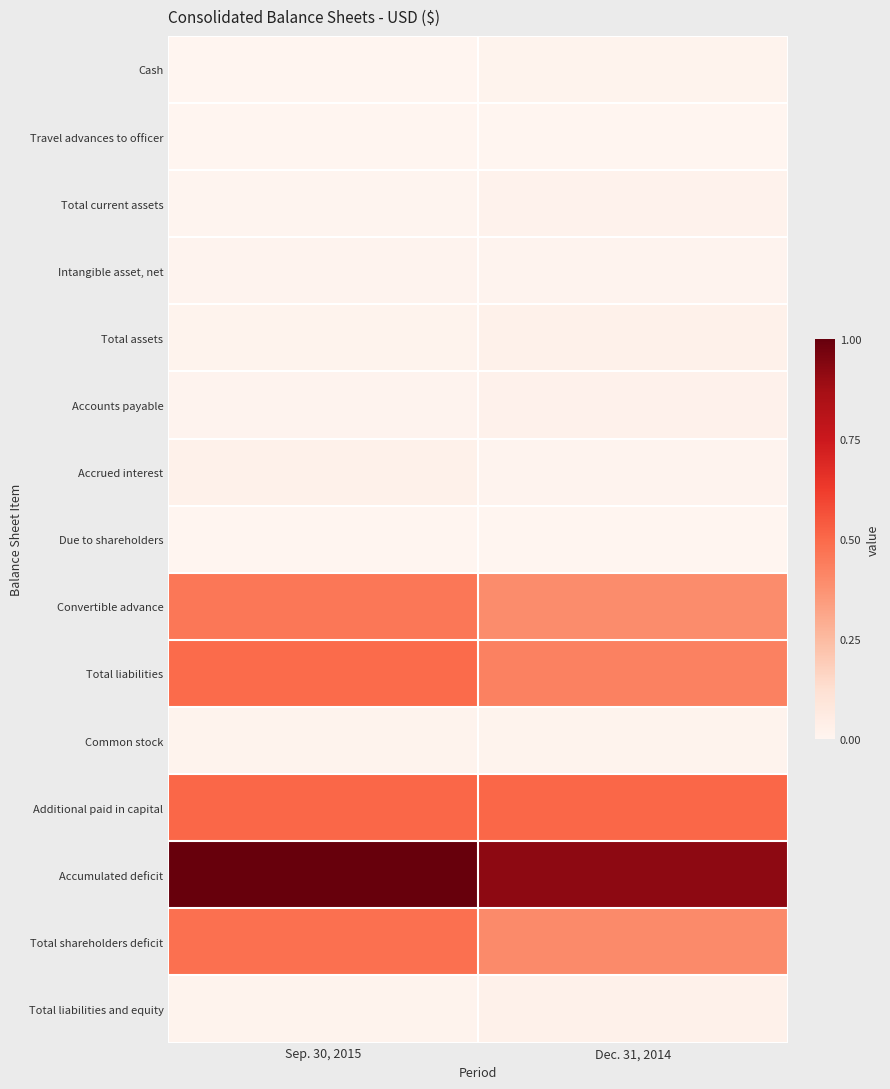

Reading right to left, extract all data points from this chart.

Cash: Dec. 31, 2014=0.0	Sep. 30, 2015=0.0
Travel advances to officer: Dec. 31, 2014=0.0	Sep. 30, 2015=0.0
Total current assets: Dec. 31, 2014=0.0	Sep. 30, 2015=0.0
Intangible asset, net: Dec. 31, 2014=0.0	Sep. 30, 2015=0.0
Total assets: Dec. 31, 2014=0.0	Sep. 30, 2015=0.0
Accounts payable: Dec. 31, 2014=0.0	Sep. 30, 2015=0.0
Accrued interest: Dec. 31, 2014=0.0	Sep. 30, 2015=0.0
Due to shareholders: Dec. 31, 2014=0.0	Sep. 30, 2015=0.0
Convertible advance: Dec. 31, 2014=0.4	Sep. 30, 2015=0.5
Total liabilities: Dec. 31, 2014=0.4	Sep. 30, 2015=0.5
Common stock: Dec. 31, 2014=0.0	Sep. 30, 2015=0.0
Additional paid in capital: Dec. 31, 2014=0.5	Sep. 30, 2015=0.5
Accumulated deficit: Dec. 31, 2014=0.9	Sep. 30, 2015=1.0
Total shareholders deficit: Dec. 31, 2014=0.4	Sep. 30, 2015=0.5
Total liabilities and equity: Dec. 31, 2014=0.0	Sep. 30, 2015=0.0